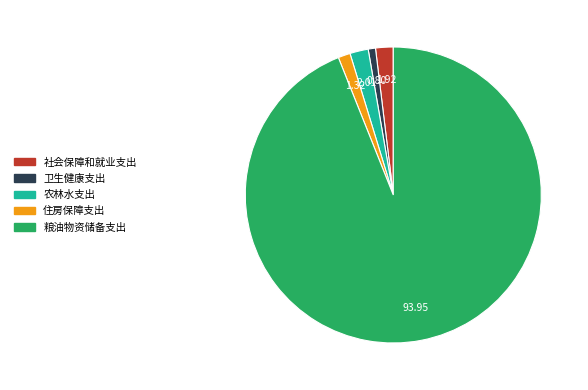

What is the smallest slice in the pie chart?

卫生健康支出